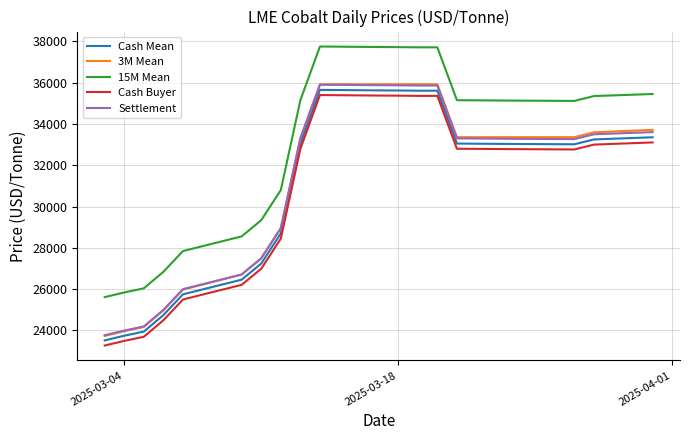

What is the difference between the maximum and second lowest values in the 15M Mean series?

11910